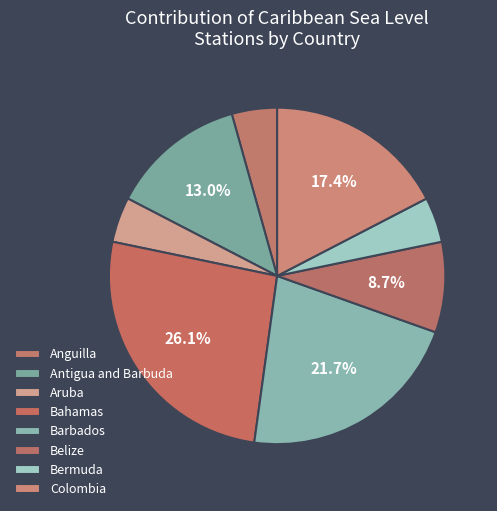

Which slice is the smallest?

Colombia